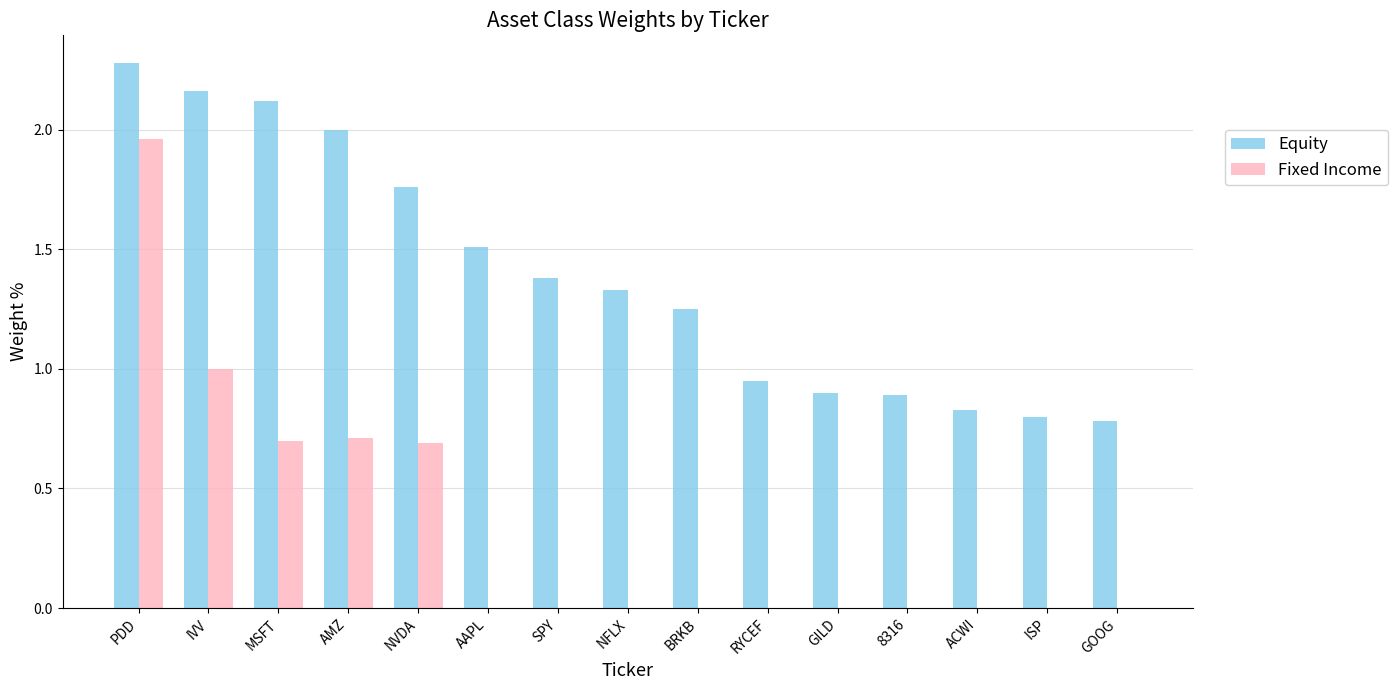

True or false: Equity has a value of 3.3 at MSFT.

False